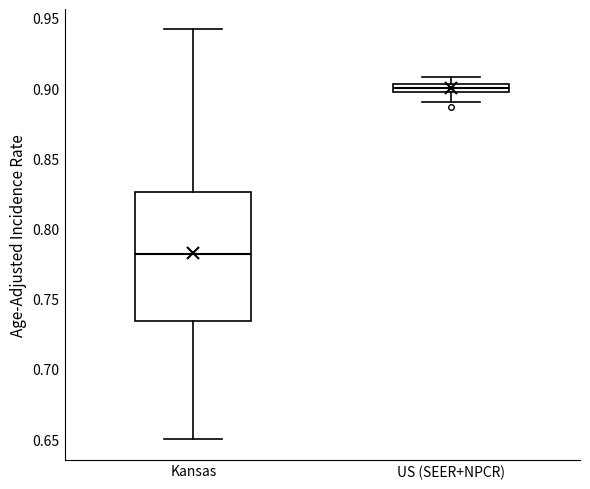

Comparing the boxes themselves (not the whiskers), which one is the tallest?

Kansas